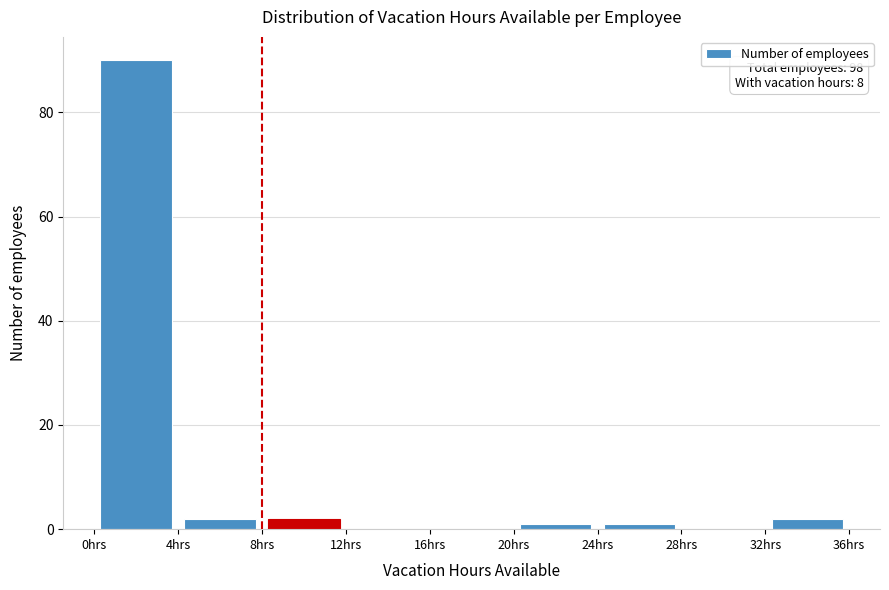

Which range on the x-axis has the tallest bar?

0 to 4